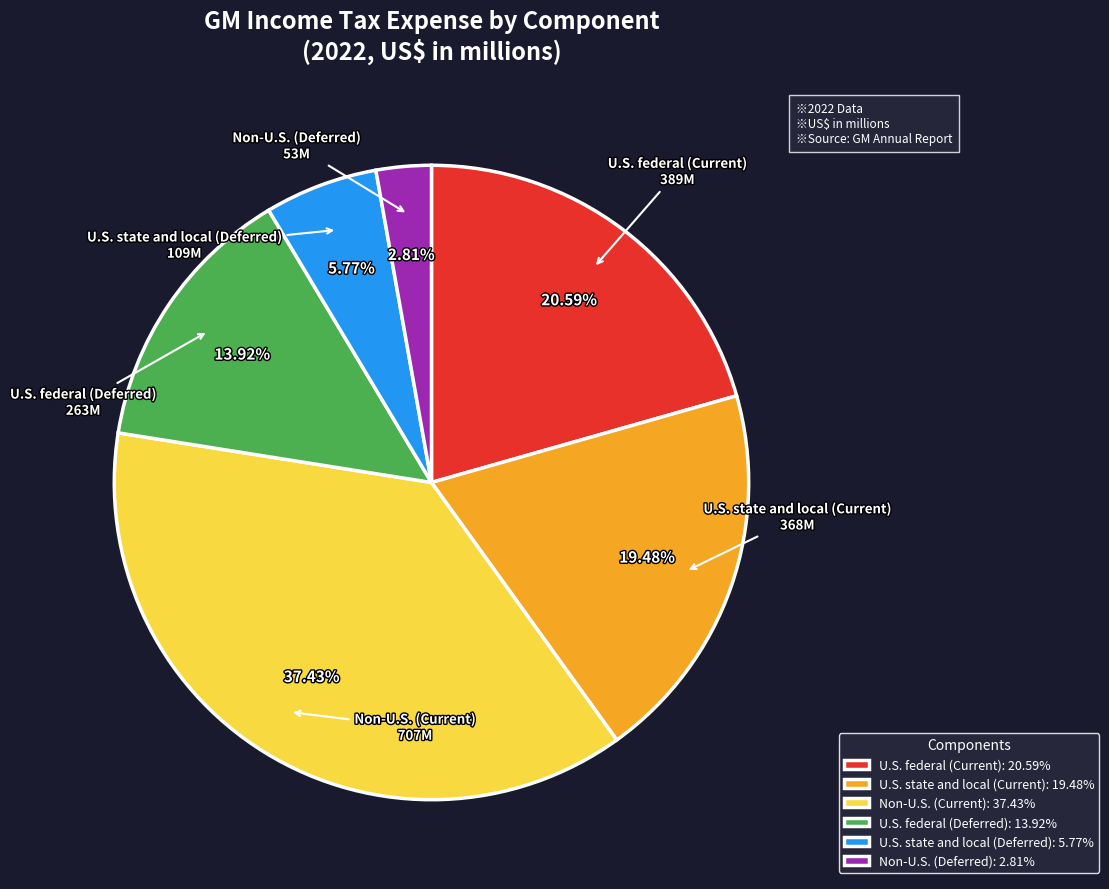

Combined, do U.S. federal (Current) and Non-U.S. (Deferred) account for over 50%?

No